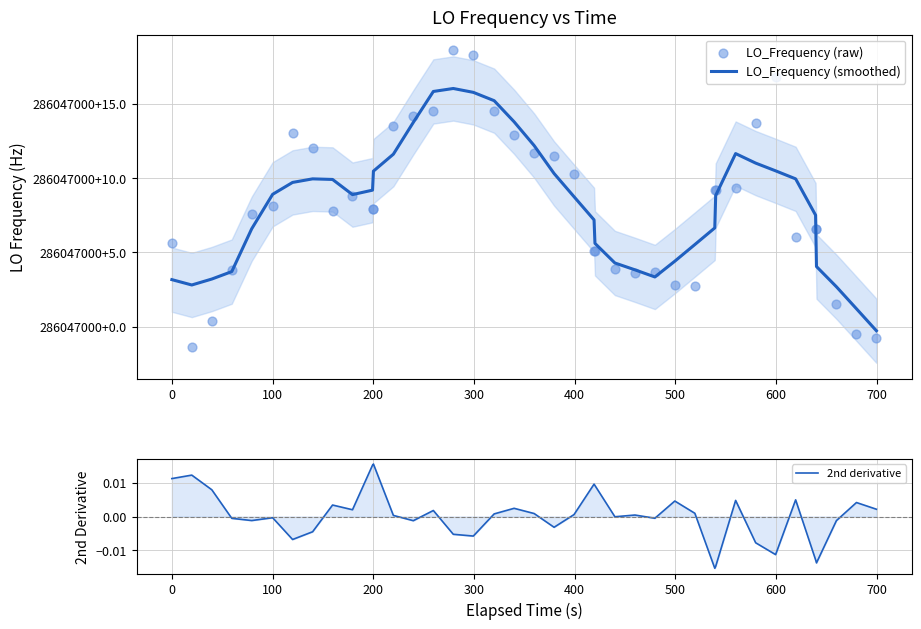

Which series has the largest total across all categories?

LO_Frequency (smoothed)